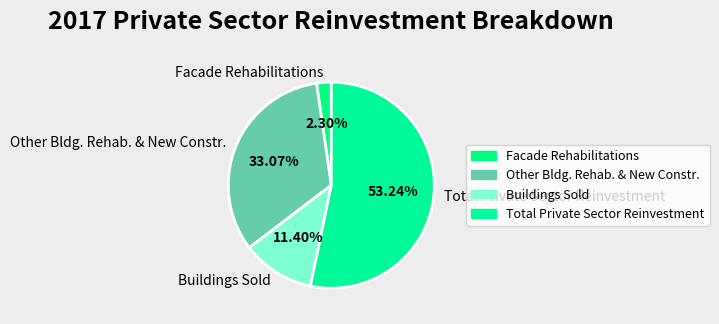

Which slice is the largest?

Total Private Sector Reinvestment